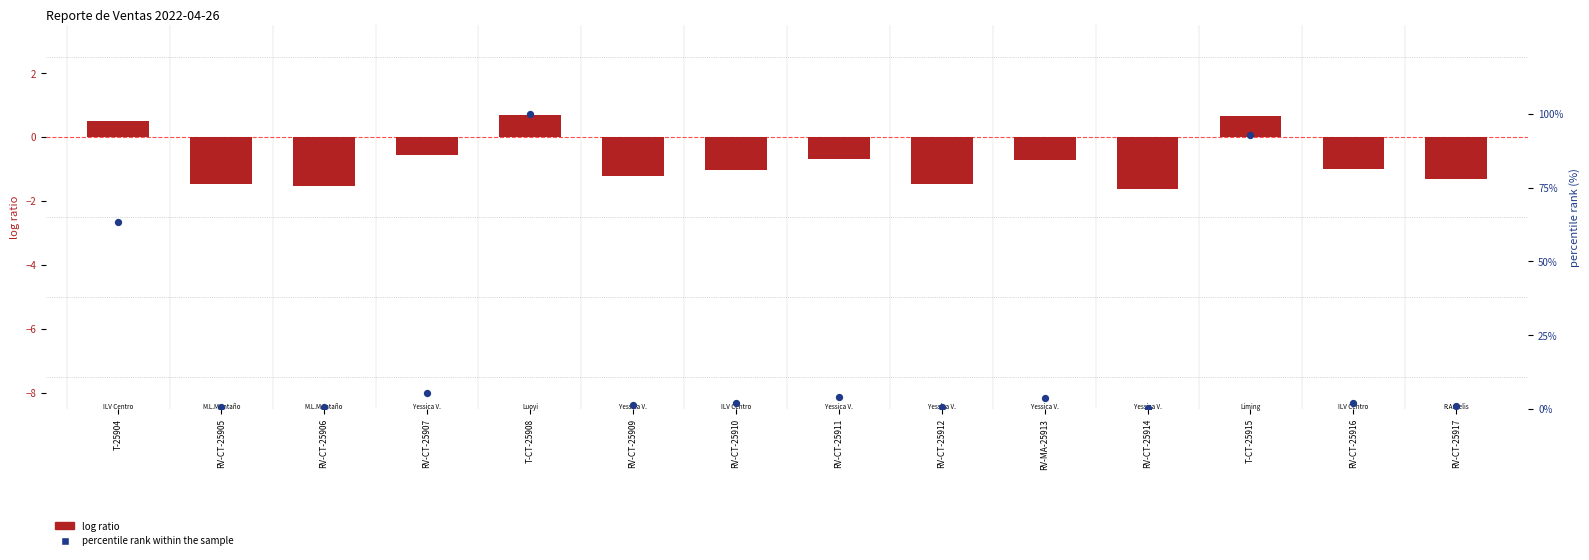

What are all the series names shown in the legend?

log ratio, percentile rank within the sample